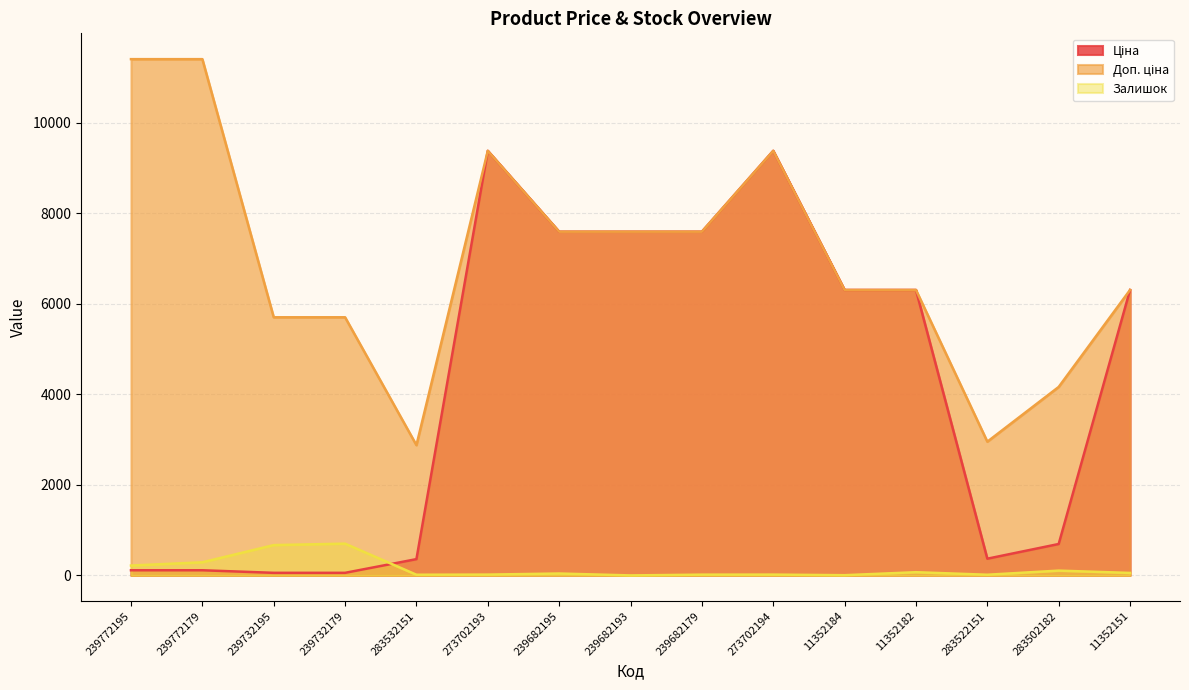

True or false: Залишок has a value of 7.9 at 239682179.

False